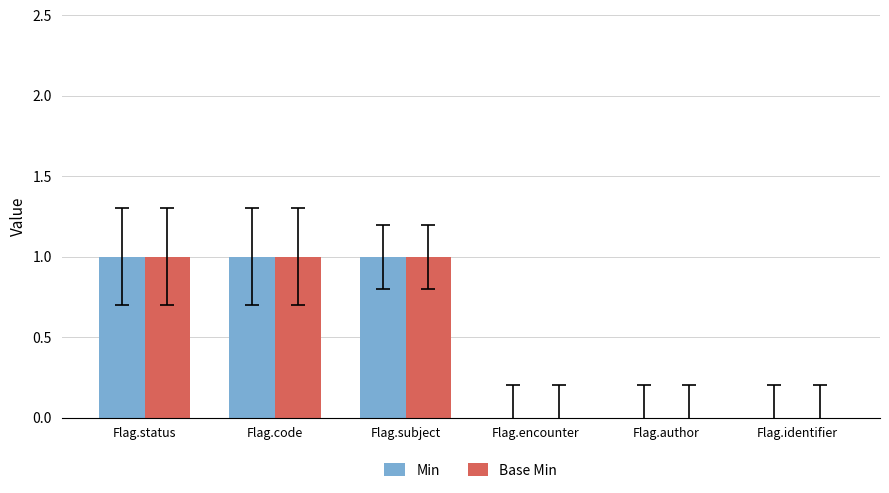

Reading left to right, what are all the values shown in this chart?

Min: 1	1	1	0	0	0
Base Min: 1	1	1	0	0	0